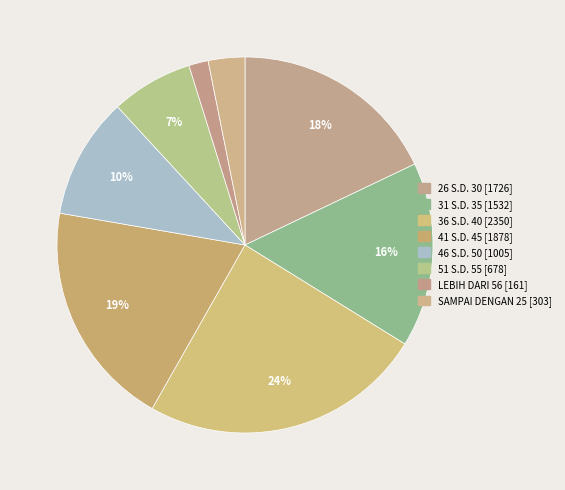

Combined, what portion of the pie is LEBIH DARI 56 and 36 S.D. 40?

26.1%